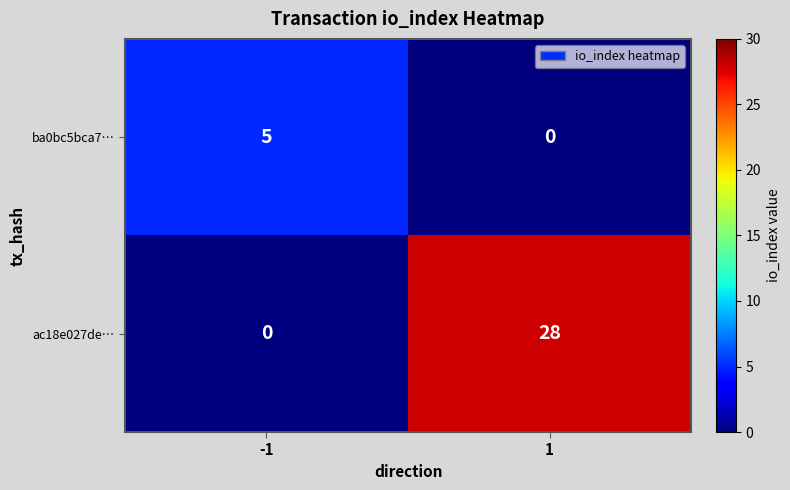

Reading left to right, extract all data points from this chart.

ba0bc5bca7…: -1=5	1=0
ac18e027de…: -1=0	1=28